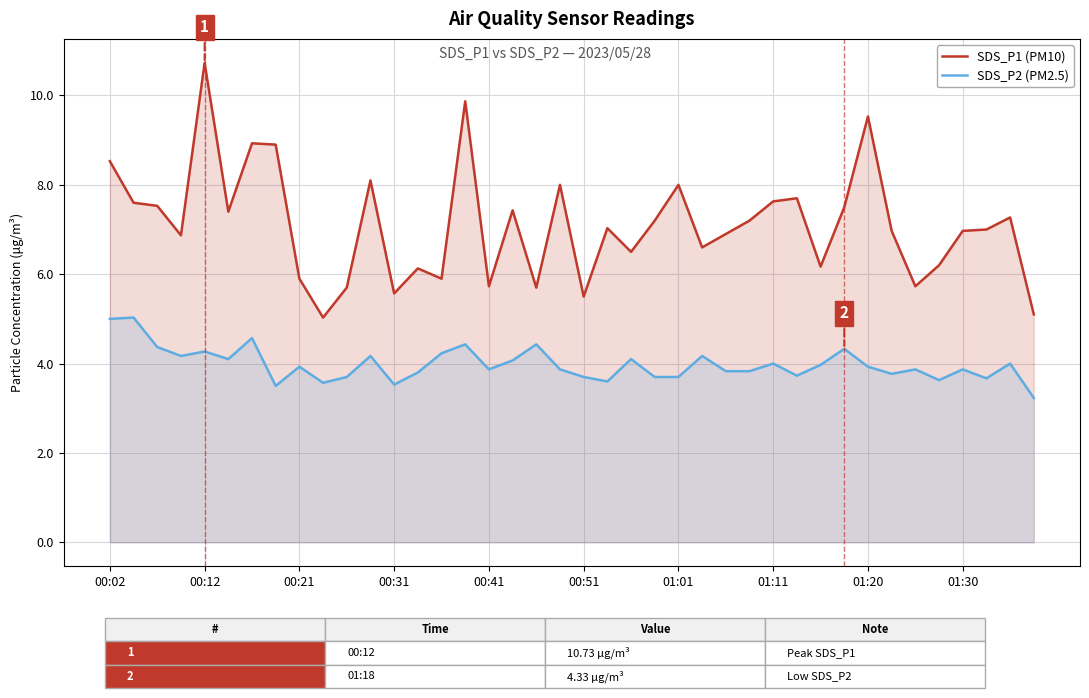

What value does the SDS_P2 (PM2.5) series have at 26?

3.8